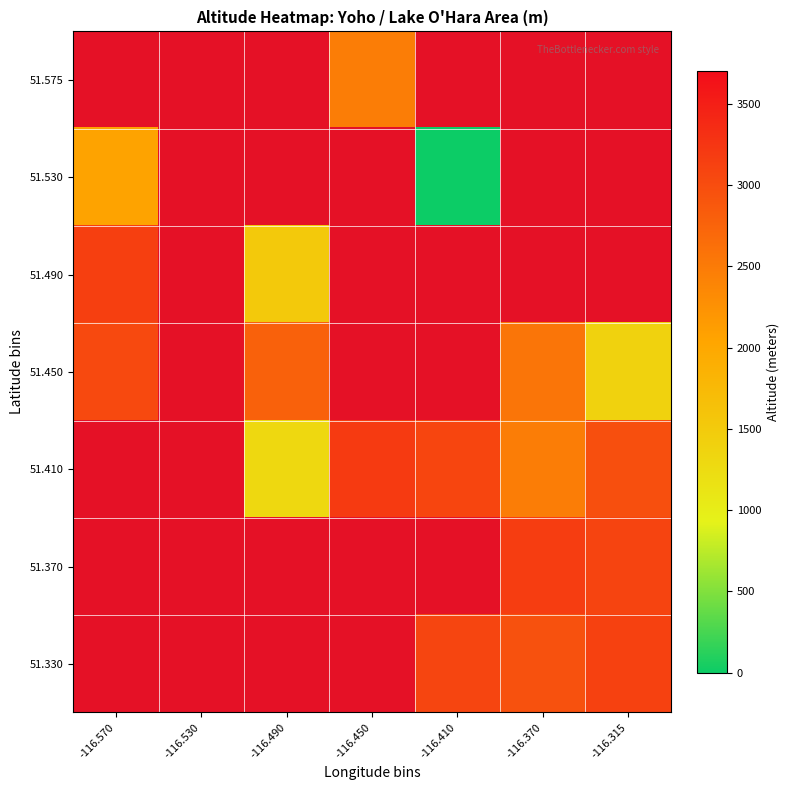

Is the value of 51.370 at -116.315 greater than the value of 51.530 at -116.315?

No